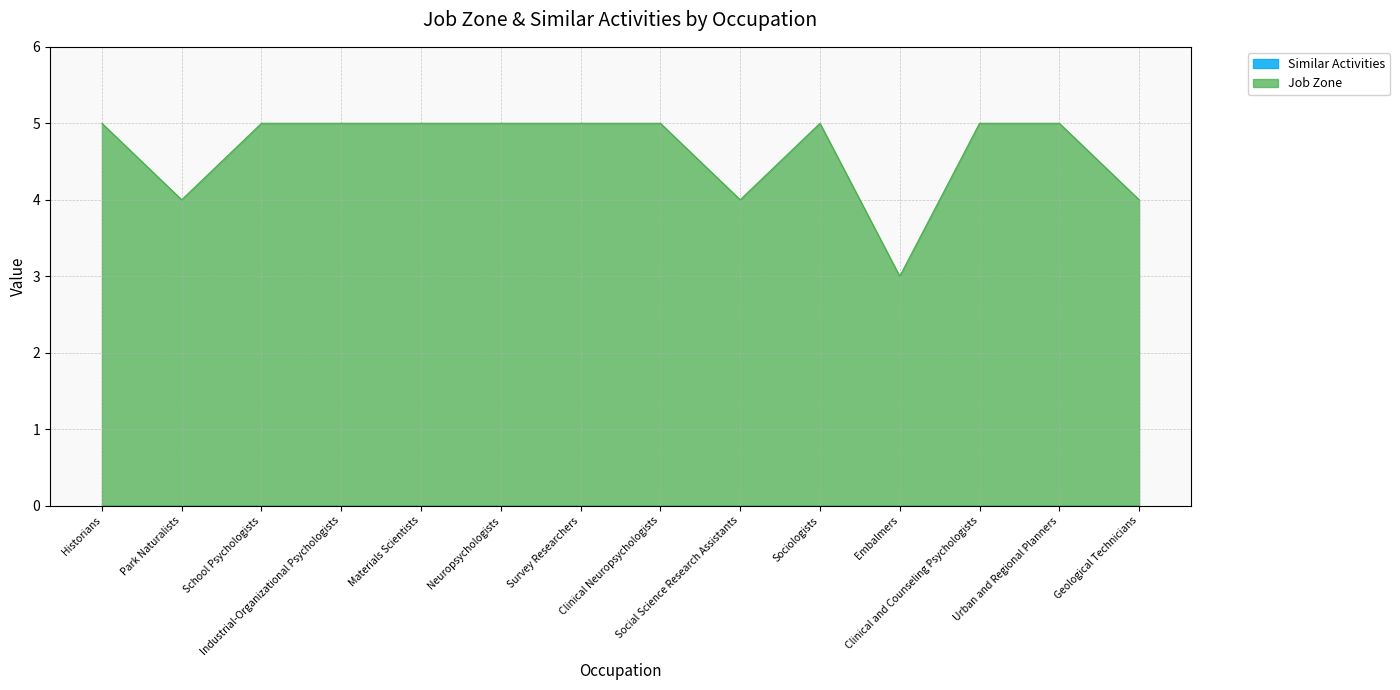

What is the difference between the values at Survey Researchers and Geological Technicians?

1